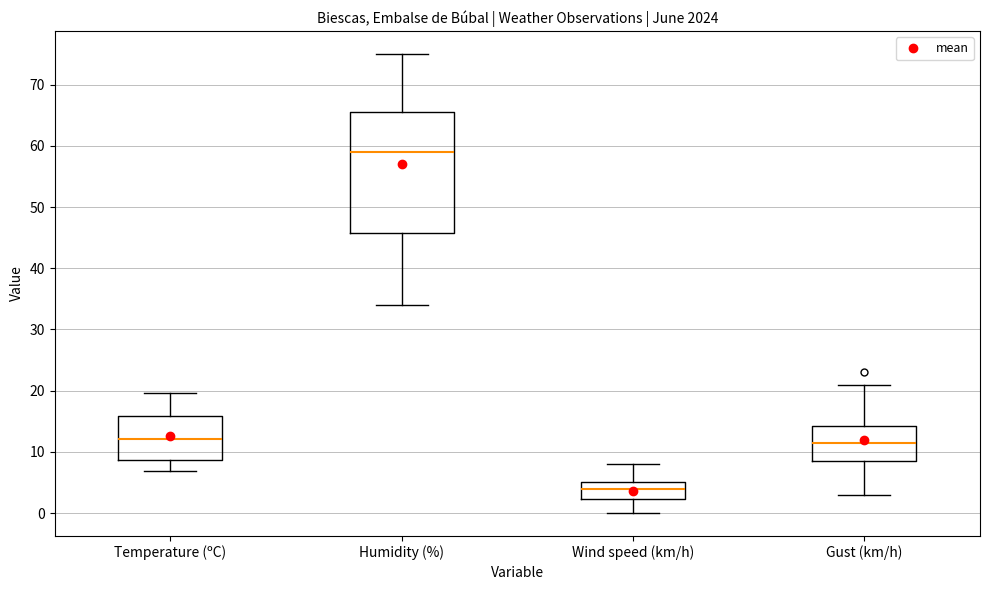

Which box's median line is the lowest?

Wind speed (km/h)